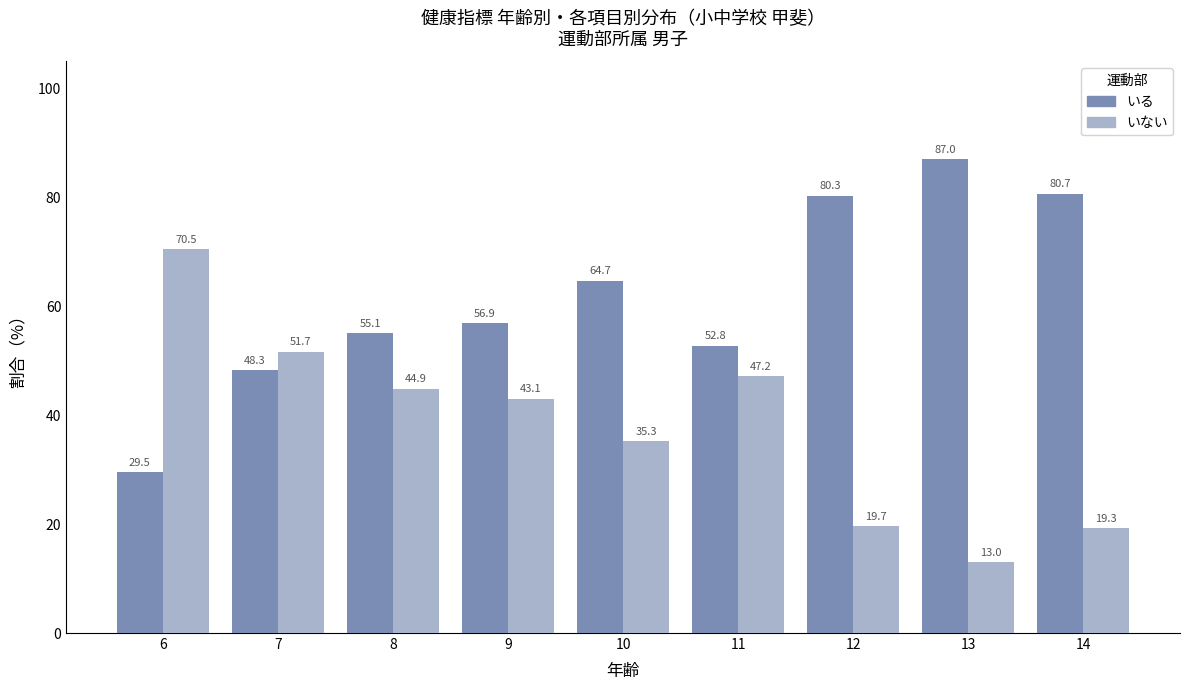

At which category does the chart reach its peak across all series?

13